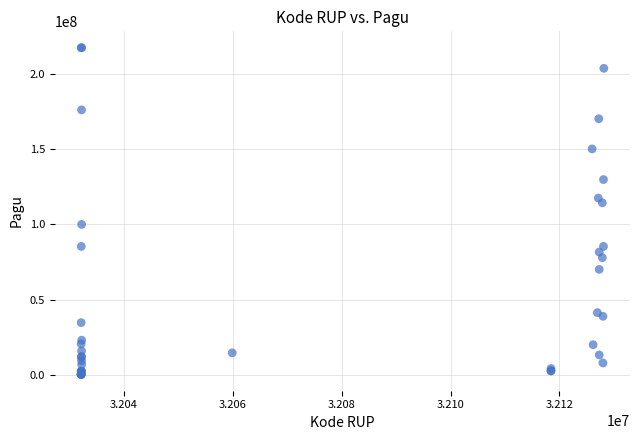

What Y value in the scatter plot is closest to 108830000?

114296000